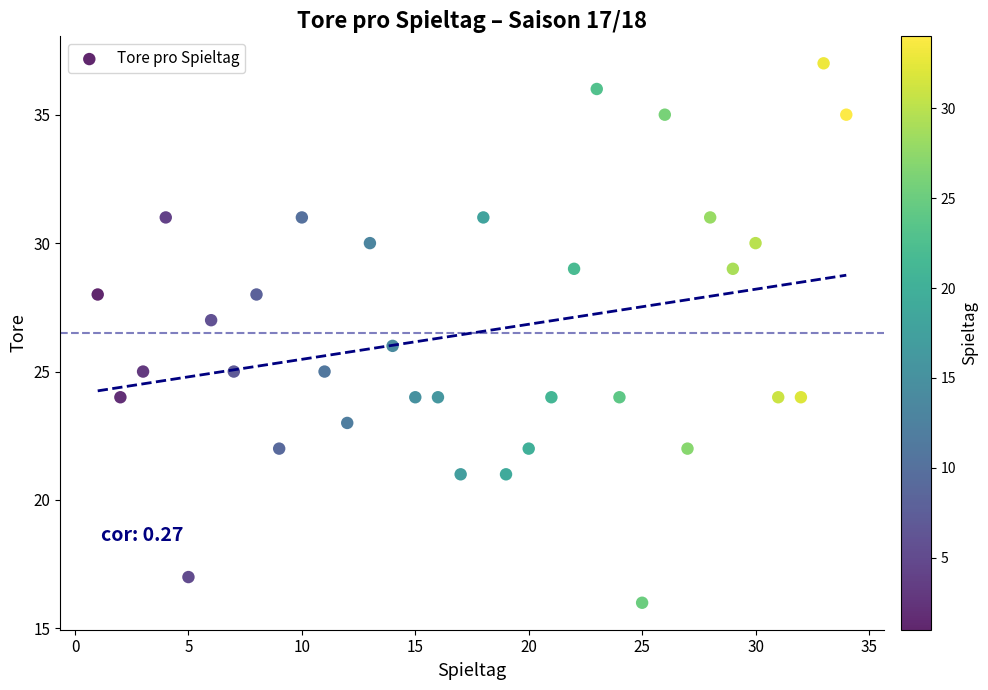

What is the range of Y values (max minus min)?

21